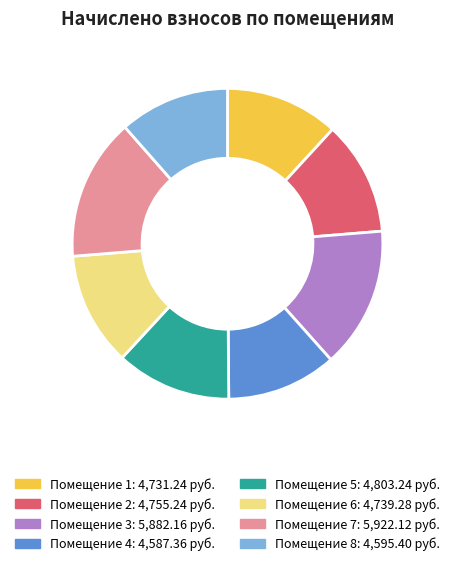

Does any single category account for the majority?

No